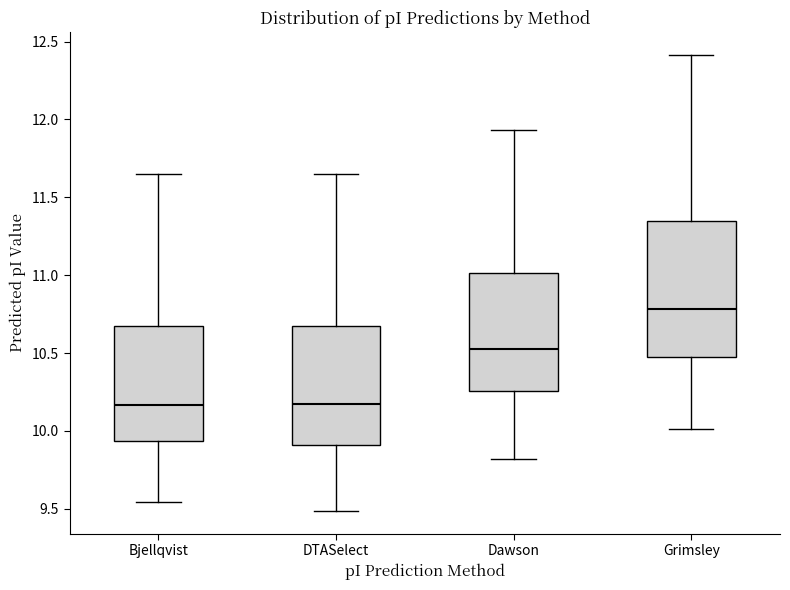

Which box's median line is the highest?

Grimsley